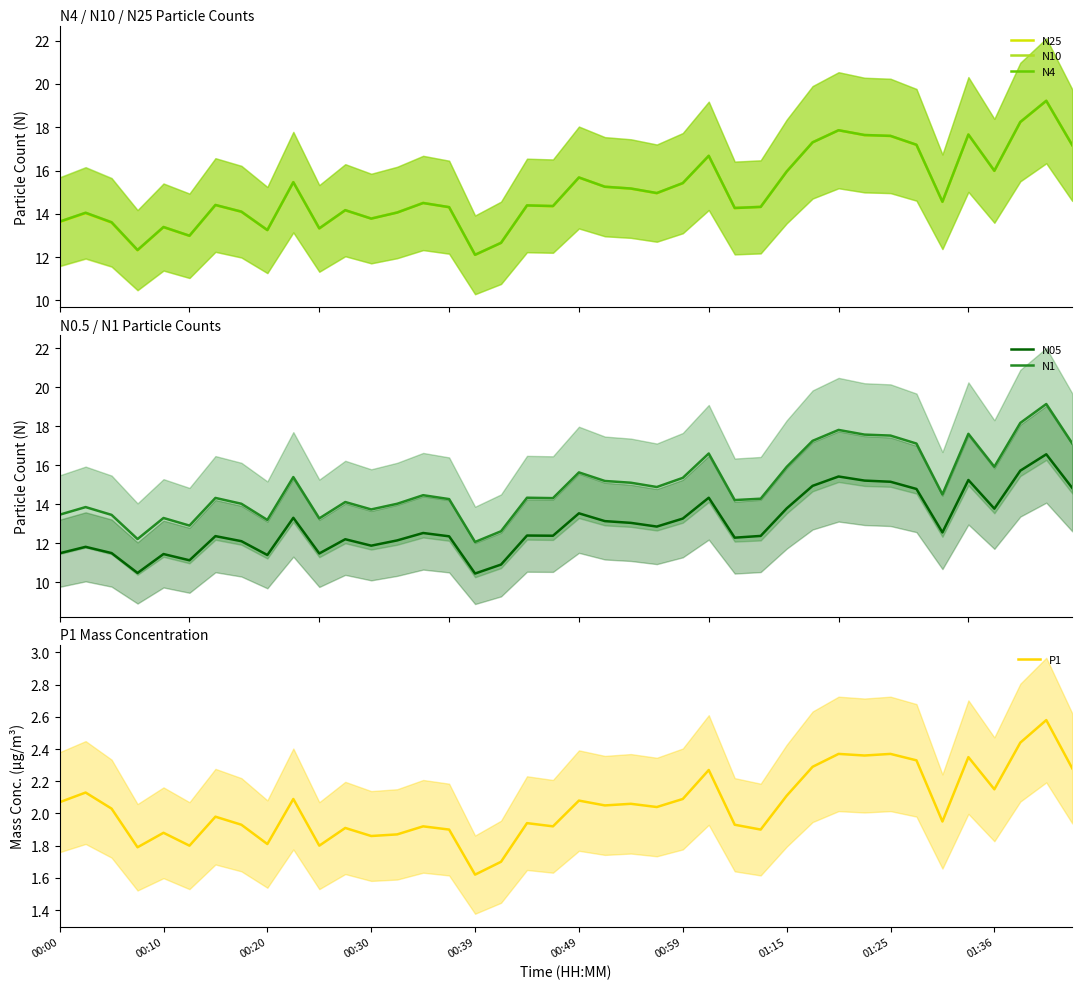

Between 26 and 30, which series saw the biggest shift?

N25